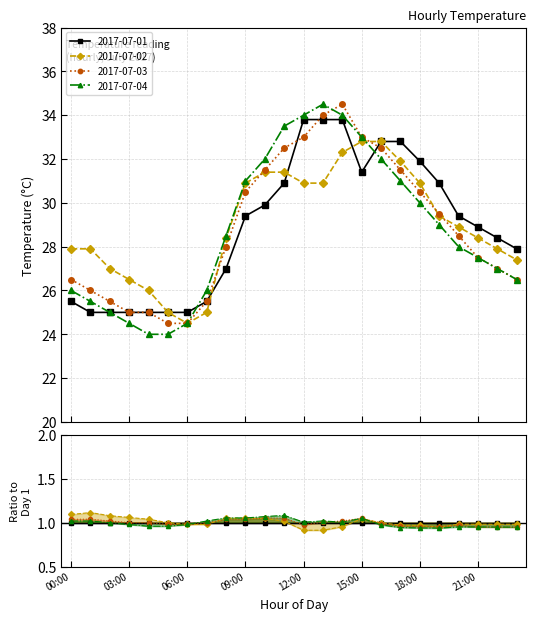

How many lines are shown in the chart?

4